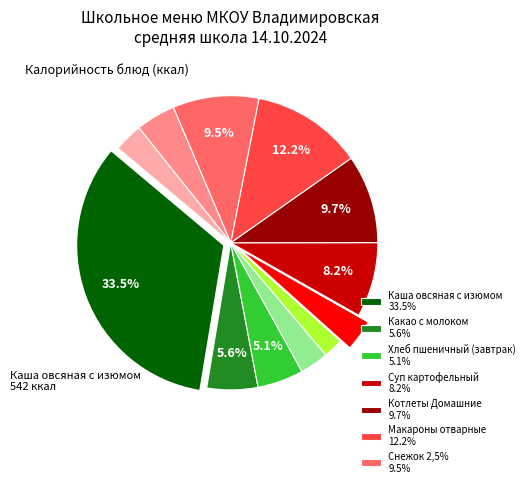

Is there any slice that represents more than half of the pie?

No